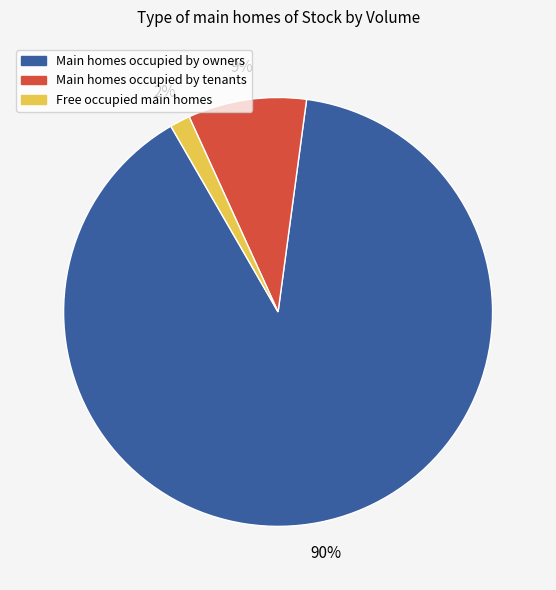

Count the number of slices in the pie.

3